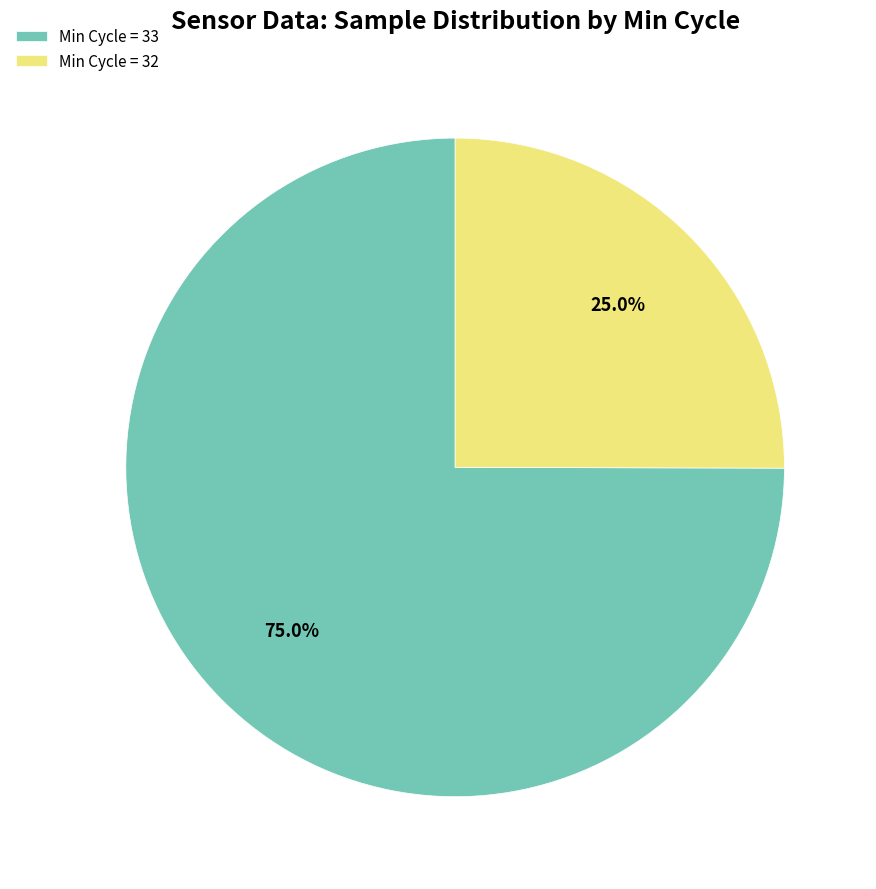

Which has a higher value, Min Cycle = 33 or Min Cycle = 32?

Min Cycle = 33